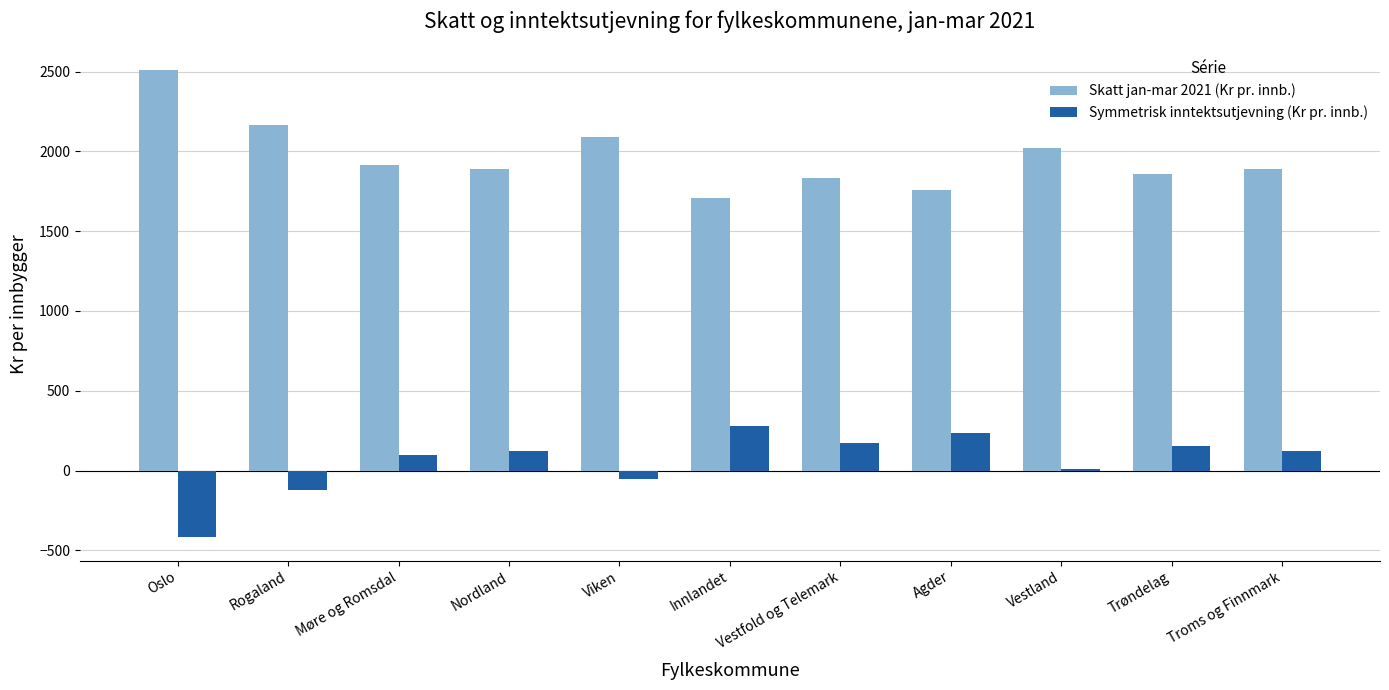

Is the value of Skatt jan-mar 2021 (Kr pr. innb.) at Trøndelag greater than the value of Symmetrisk inntektsutjevning (Kr pr. innb.) at Møre og Romsdal?

Yes